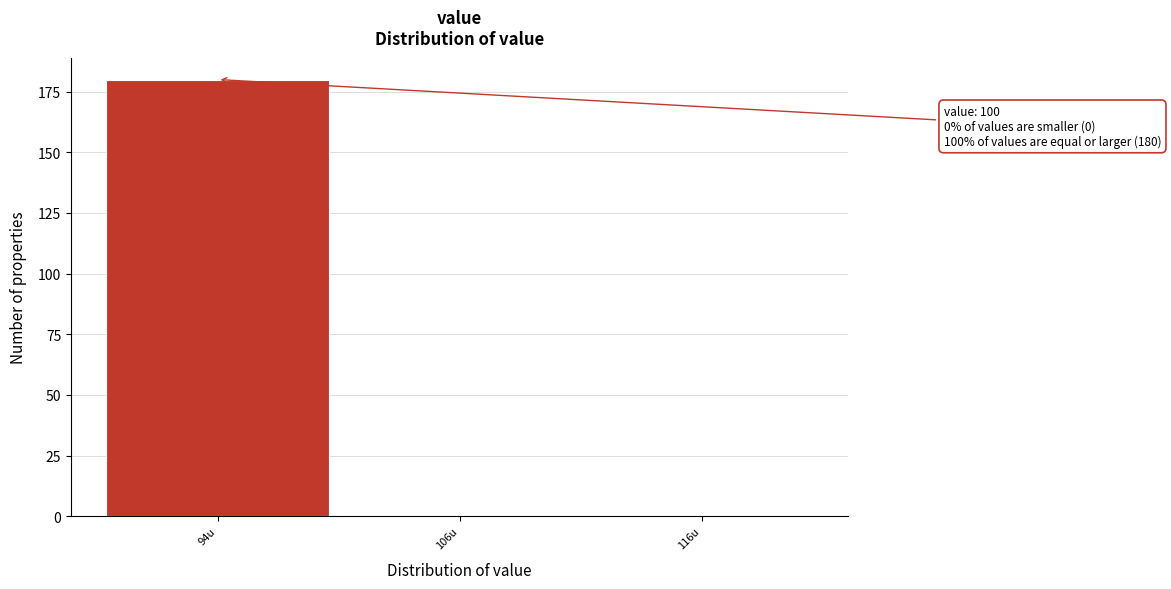

Reading left to right, what are all the values shown in this chart?

94u=180	106u=0	116u=0